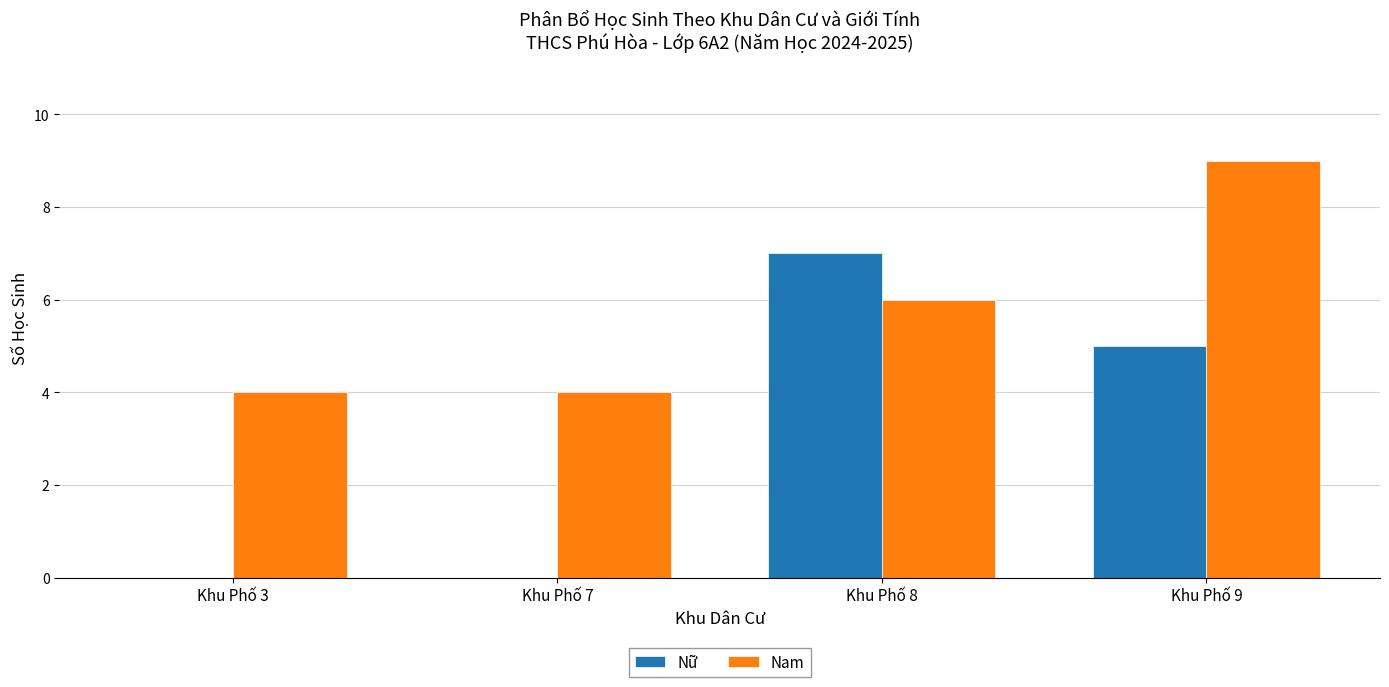

What is the sum of all Nam values?

23